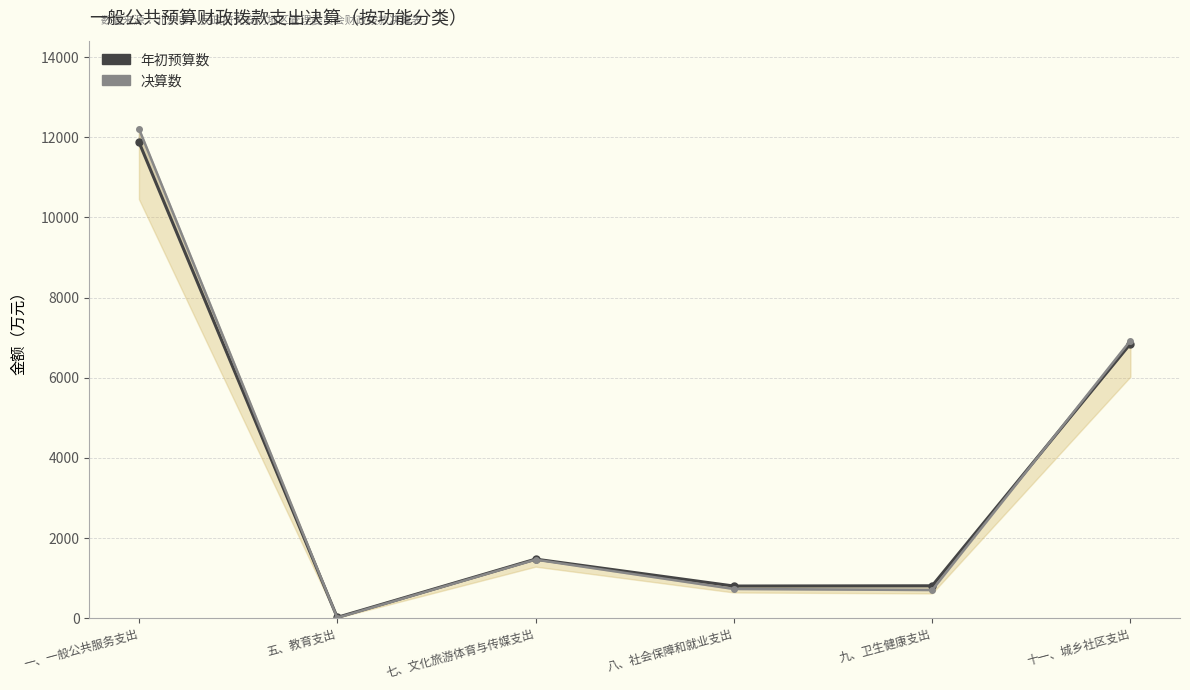

True or false: 决算数 and 年初预算数 intersect in this chart.

True